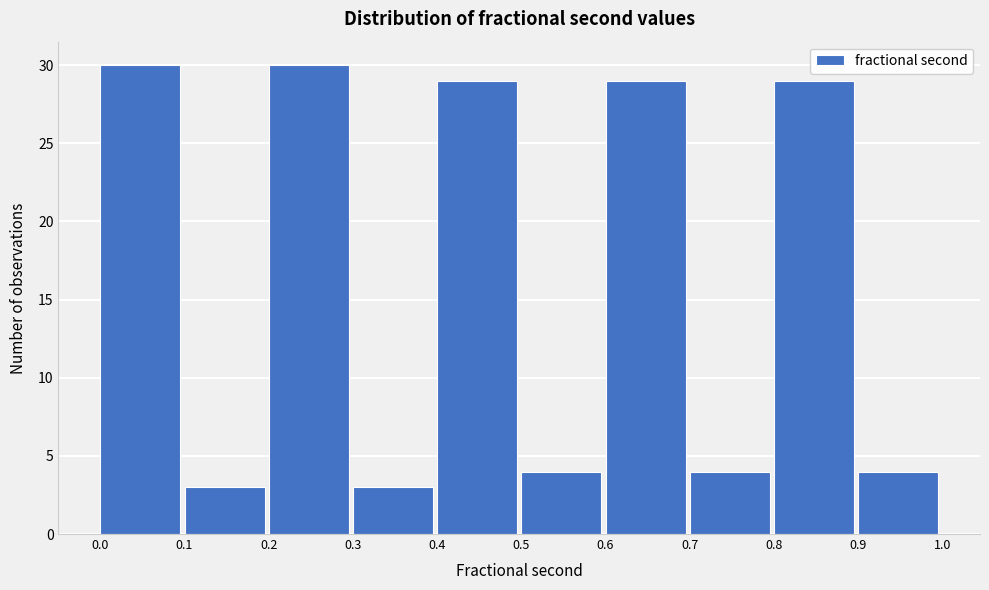

Reading right to left, what are all the values shown in this chart?

0.9=4	0.8=29	0.7=4	0.6=29	0.5=4	0.4=29	0.3=3	0.2=30	0.1=3	0.0=30